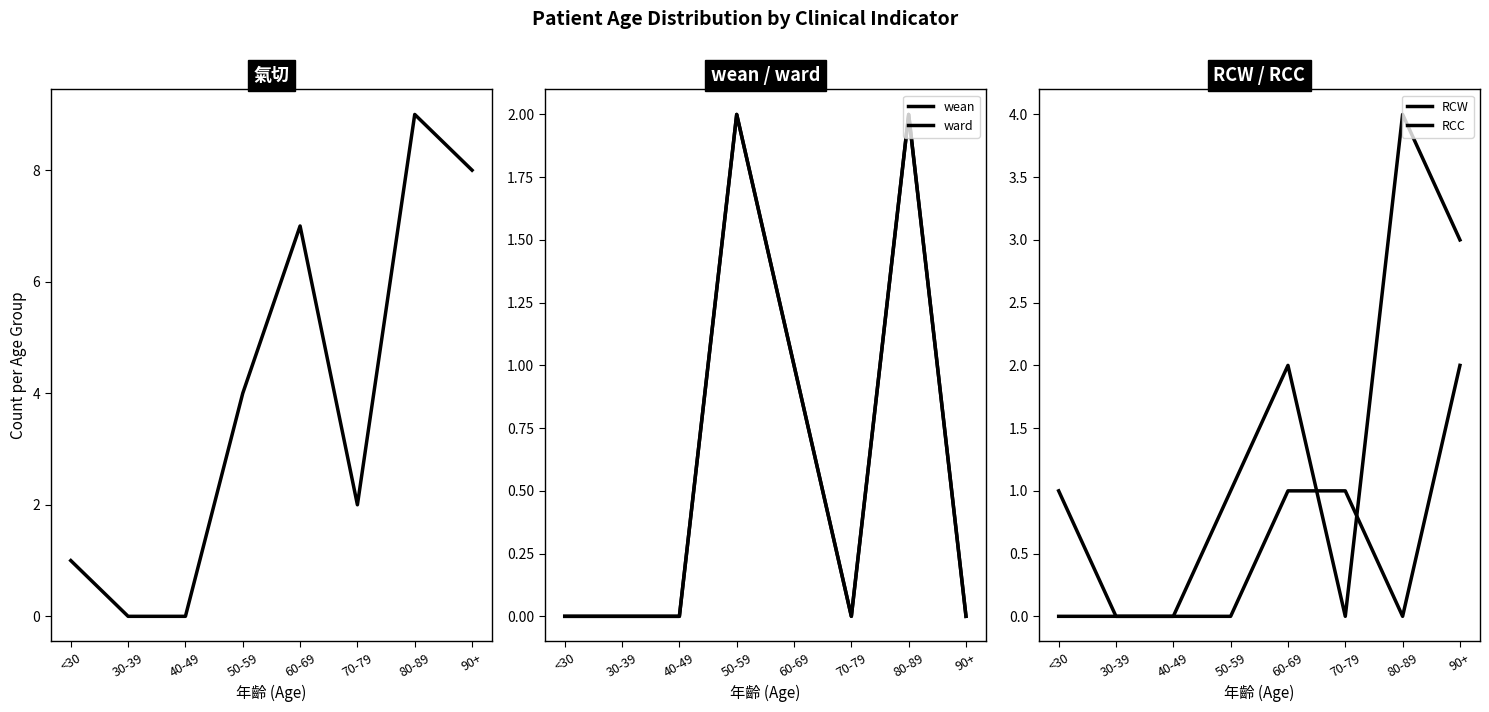

Reading left to right, list all the values displayed in this chart.

氣切: <30=1	30-39=0	40-49=0	50-59=4	60-69=7	70-79=2	80-89=9	90+=8
wean: <30=0	30-39=0	40-49=0	50-59=2	60-69=1	70-79=0	80-89=2	90+=0
ward: <30=0	30-39=0	40-49=0	50-59=2	60-69=1	70-79=0	80-89=2	90+=0
RCW: <30=1	30-39=0	40-49=0	50-59=1	60-69=2	70-79=0	80-89=4	90+=3
RCC: <30=0	30-39=0	40-49=0	50-59=0	60-69=1	70-79=1	80-89=0	90+=2